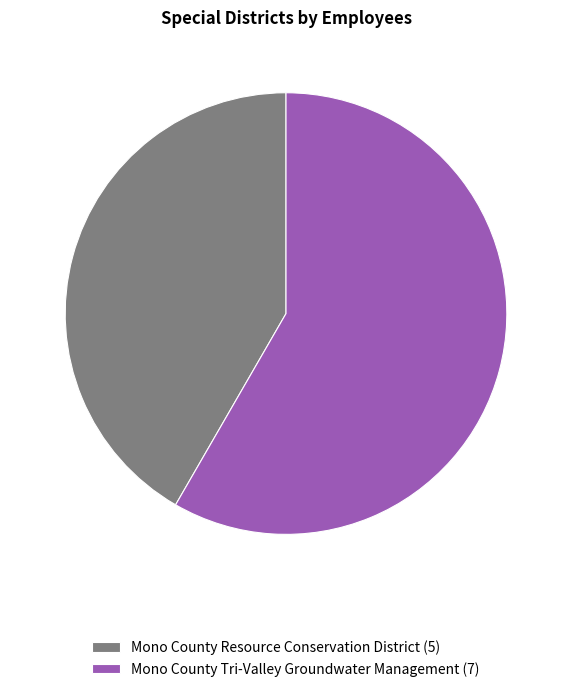

Rank the categories by value from lowest to highest.

Mono County Resource Conservation District, Mono County Tri-Valley Groundwater Management